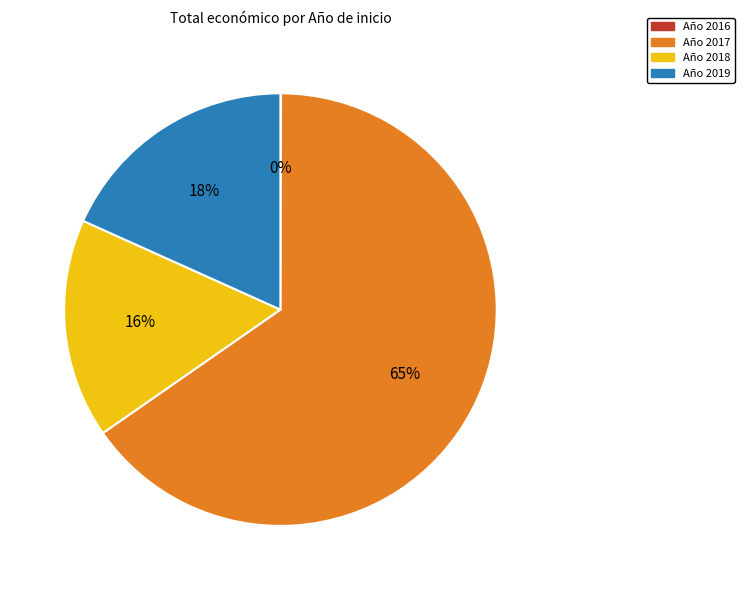

Does any single category account for the majority?

Yes